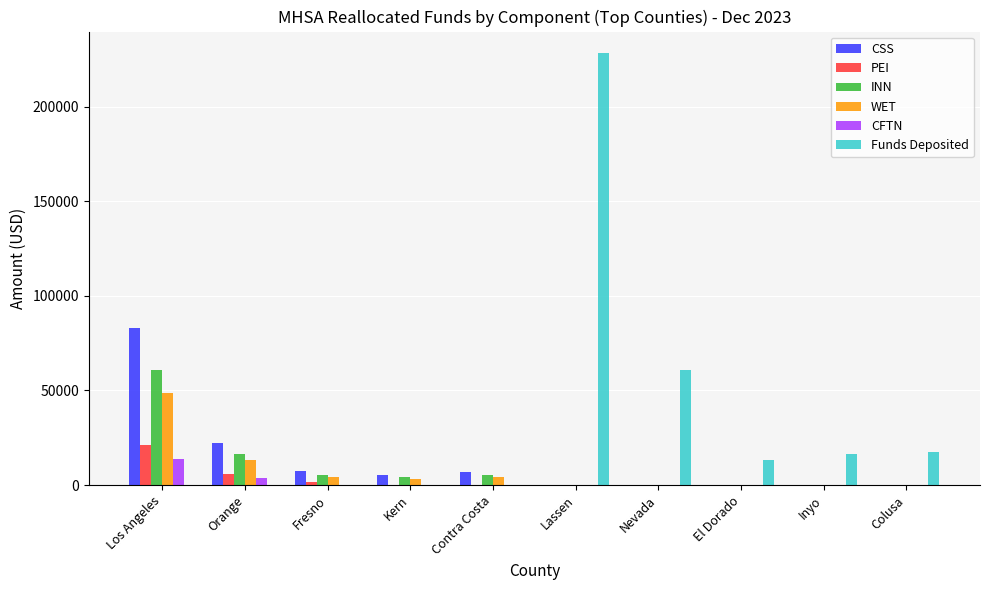

Between Nevada and Inyo, which series saw the biggest shift?

Funds Deposited